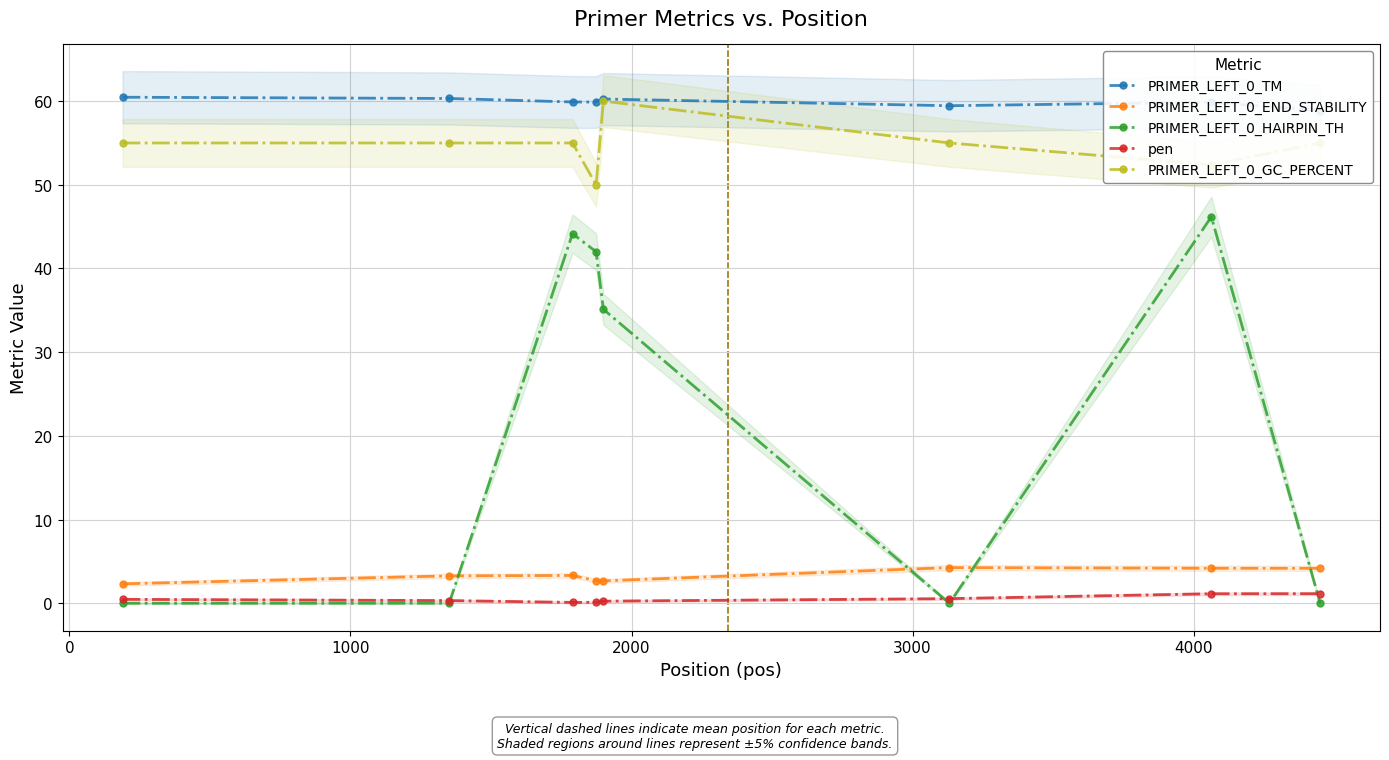

True or false: PRIMER_LEFT_0_END_STABILITY has more than 0 interior local peaks.

True